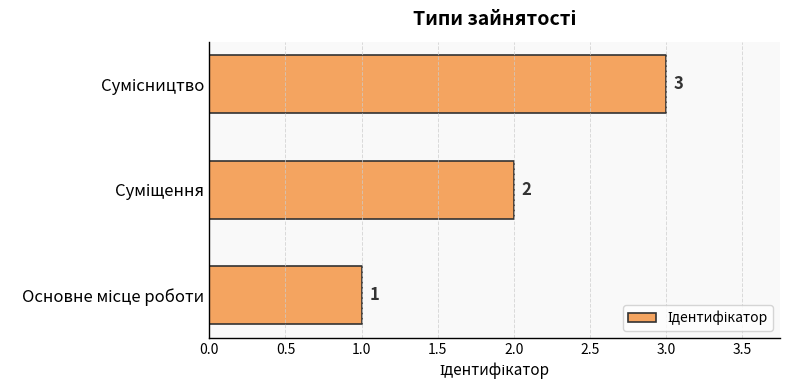

What is the maximum value shown in the chart?

3